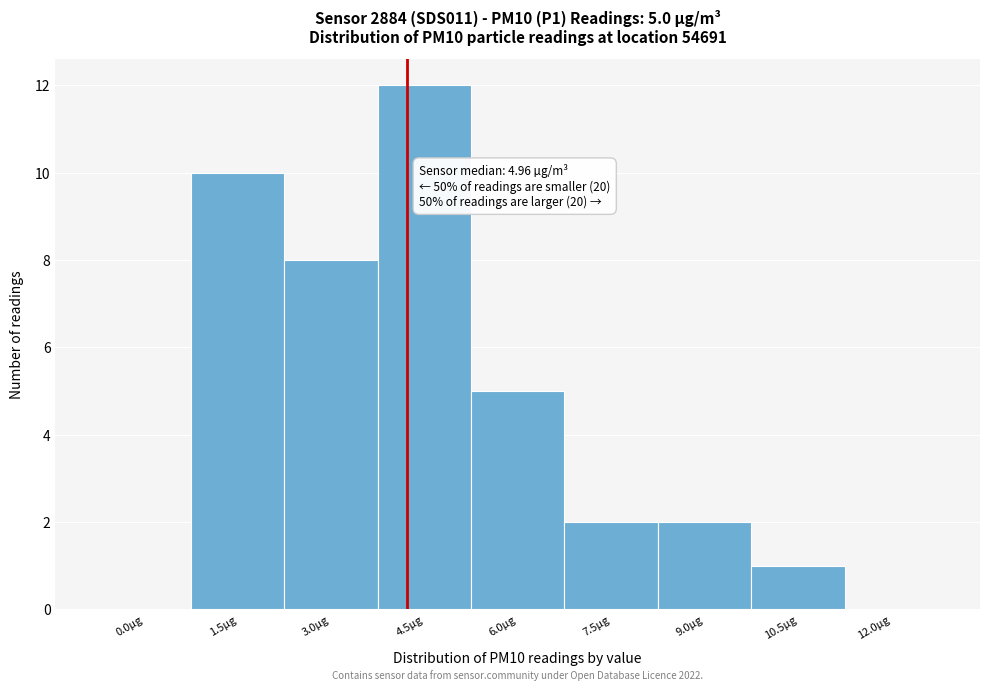

Reading right to left, what are all the values shown in this chart?

12.0µg=0	10.5µg=1	9.0µg=2	7.5µg=2	6.0µg=5	4.5µg=12	3.0µg=8	1.5µg=10	0.0µg=0